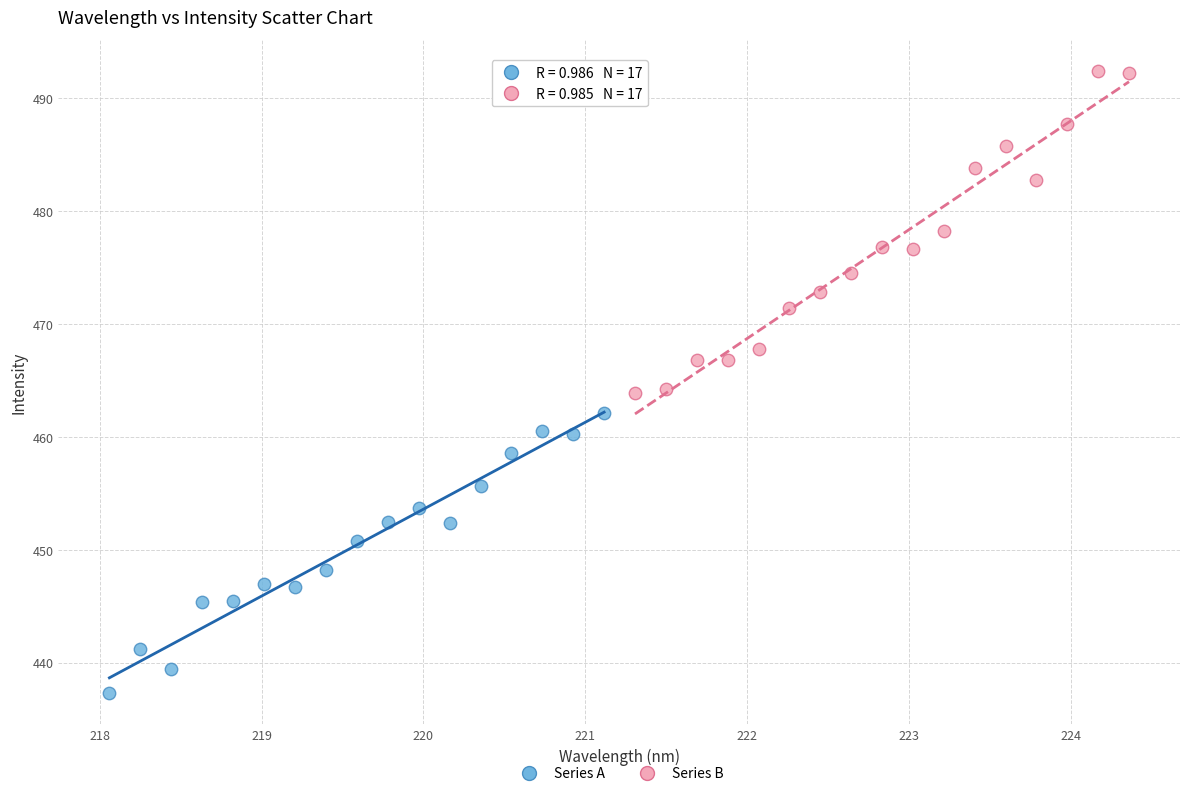

What are all the series names shown in the legend?

Series A, Series B